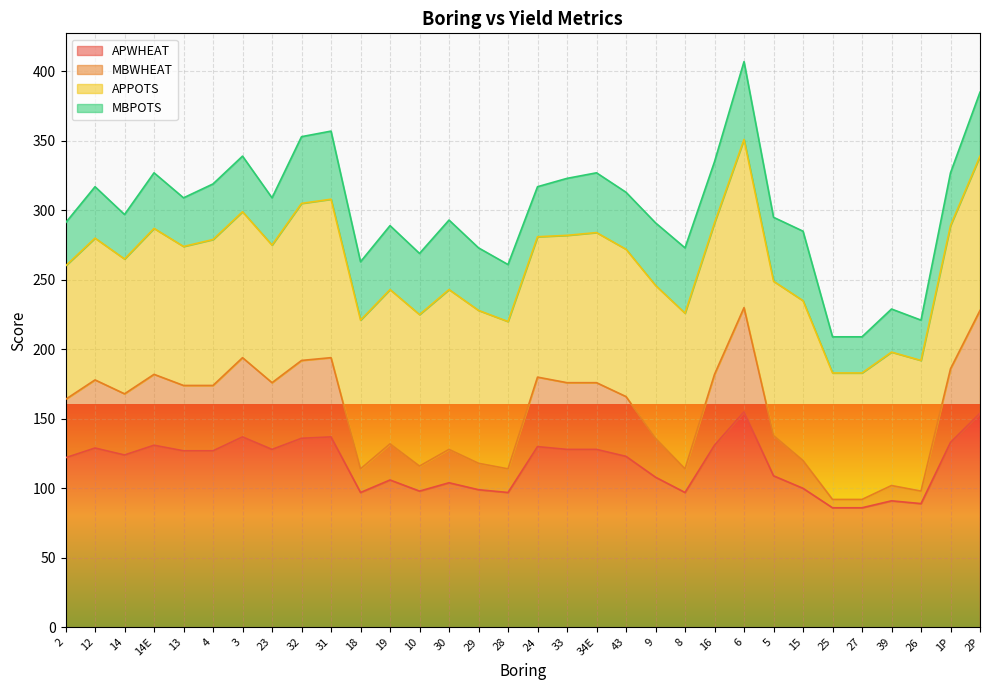

True or false: MBWHEAT has a value of 128 at 30.

True